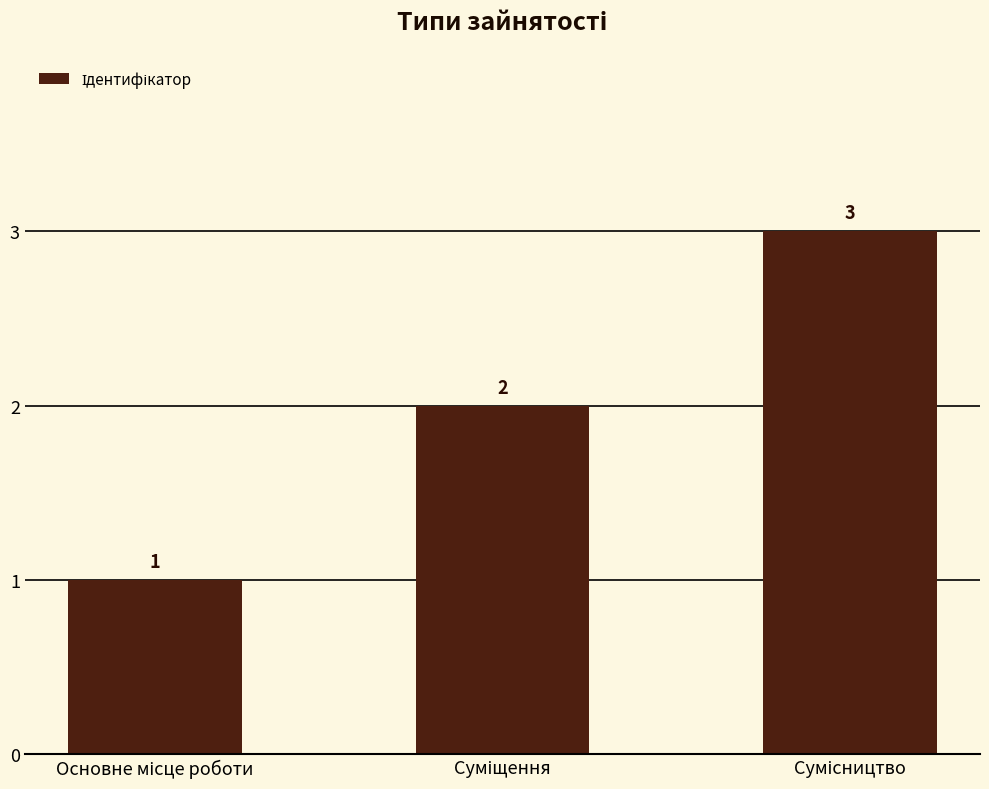

What is the value of the 3rd bar from the left?

3